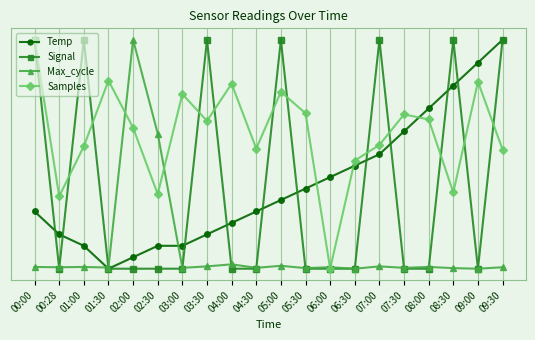

Count the Signal values in the range 0 to 1.

20